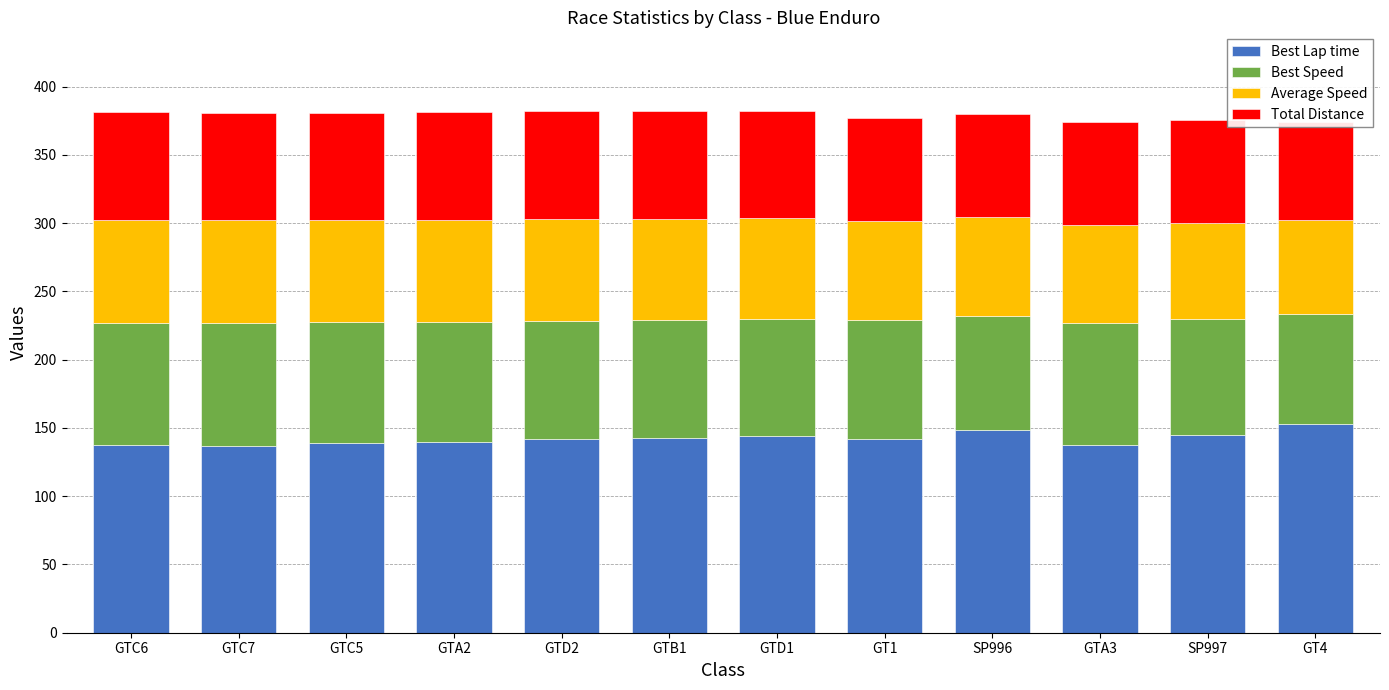

Which series has the widest spread of values?

Best Lap time